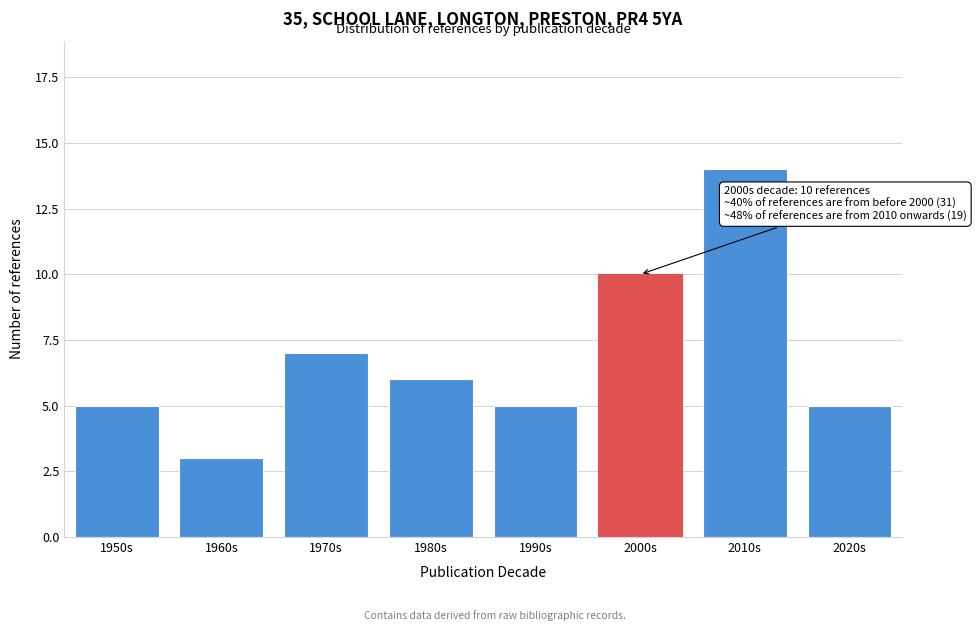

Reading left to right, transcribe all the data shown in this chart.

5	3	7	6	5	10	14	5